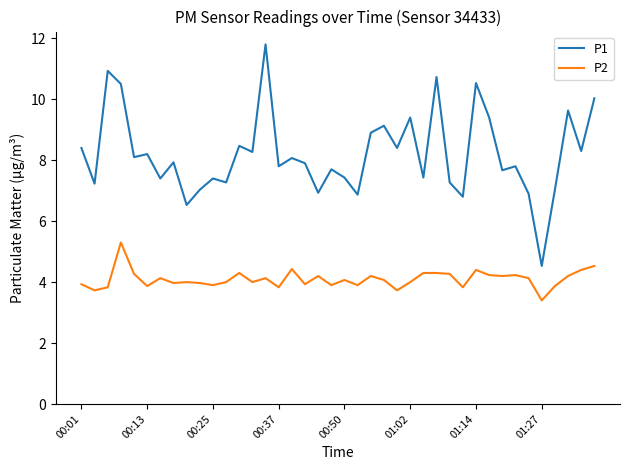

Which series has the largest range (max minus min)?

P1